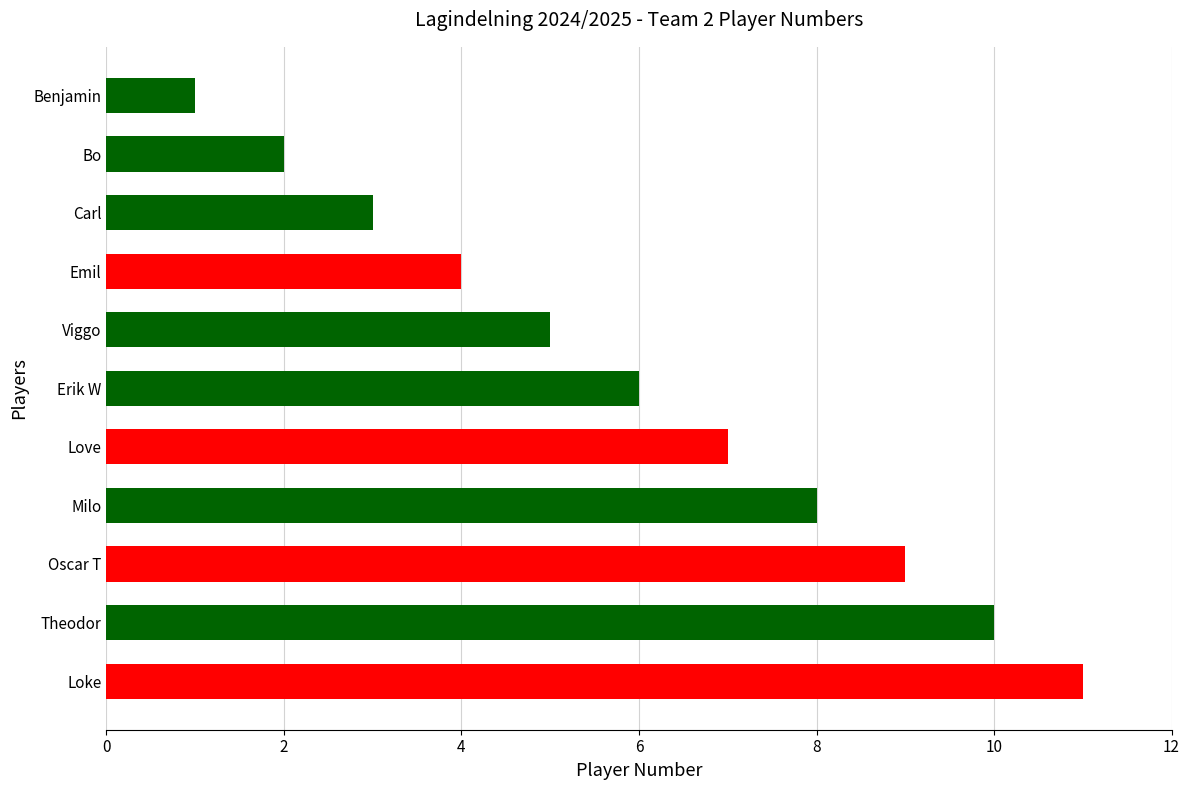

Rank the categories by value from lowest to highest.

Benjamin, Bo, Carl, Emil, Viggo, Erik W, Love, Milo, Oscar T, Theodor, Loke